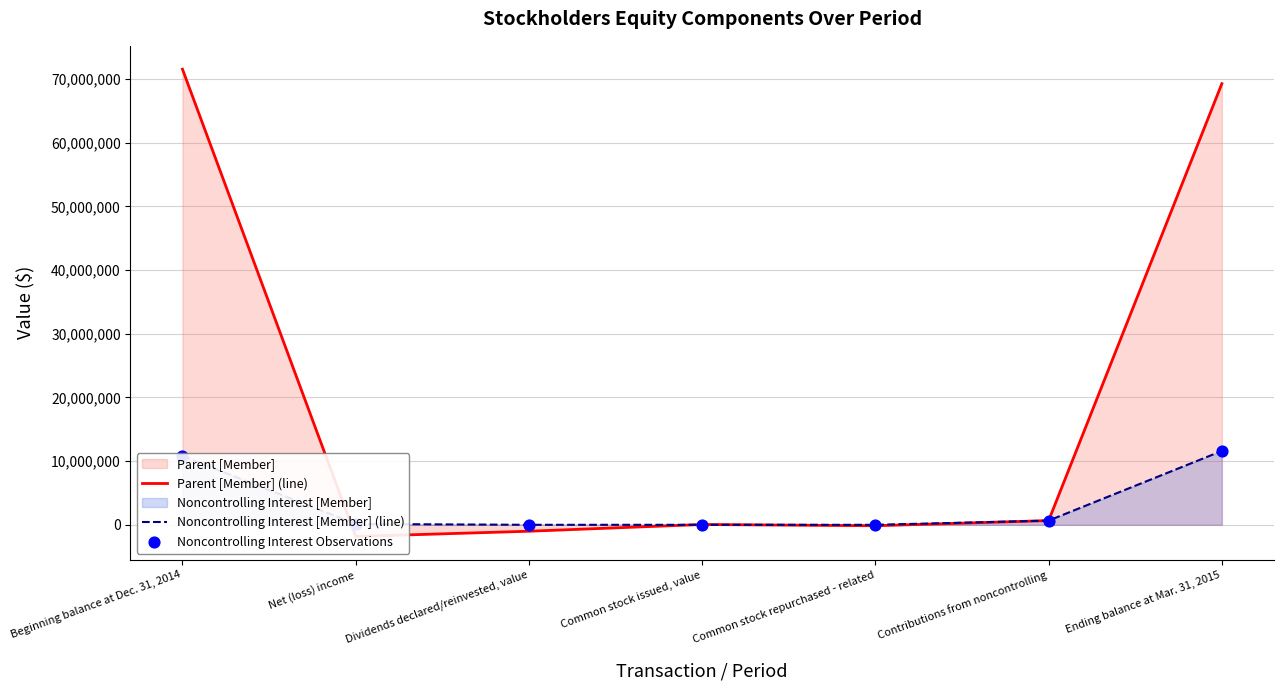

Which series has the largest total across all categories?

Parent [Member] (line)